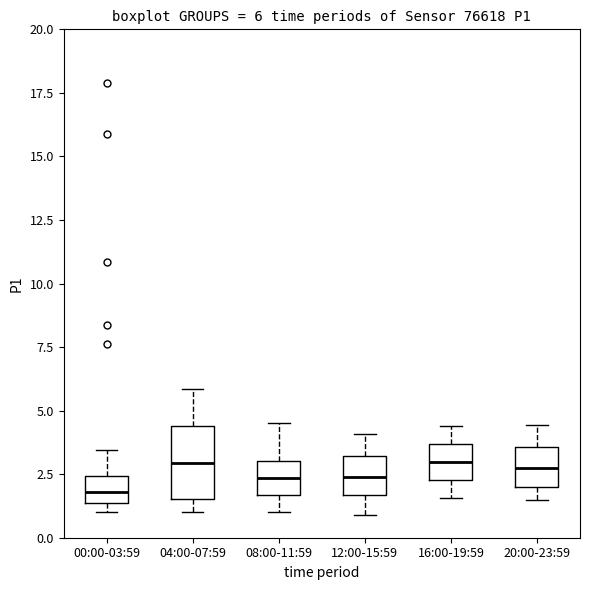

Which box is the tallest, from its lower edge to its upper edge?

04:00-07:59